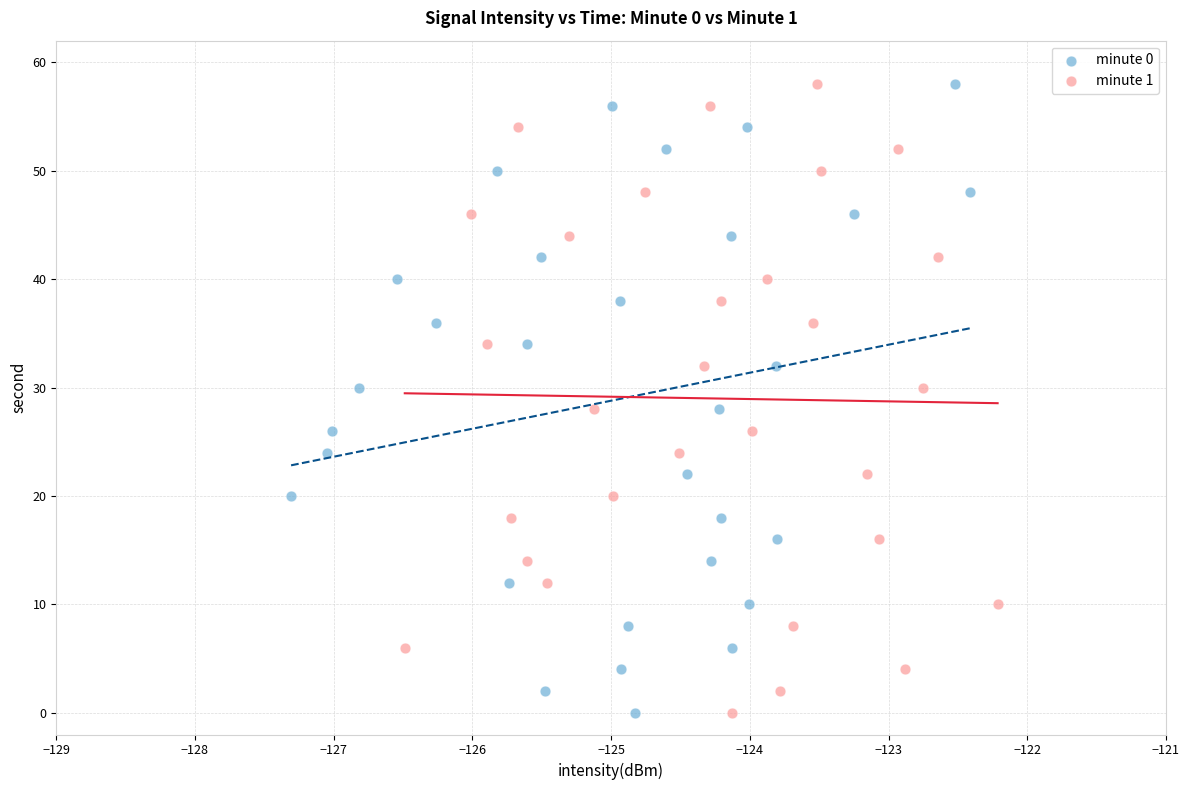

What are all the series names shown in the legend?

minute 0, minute 1